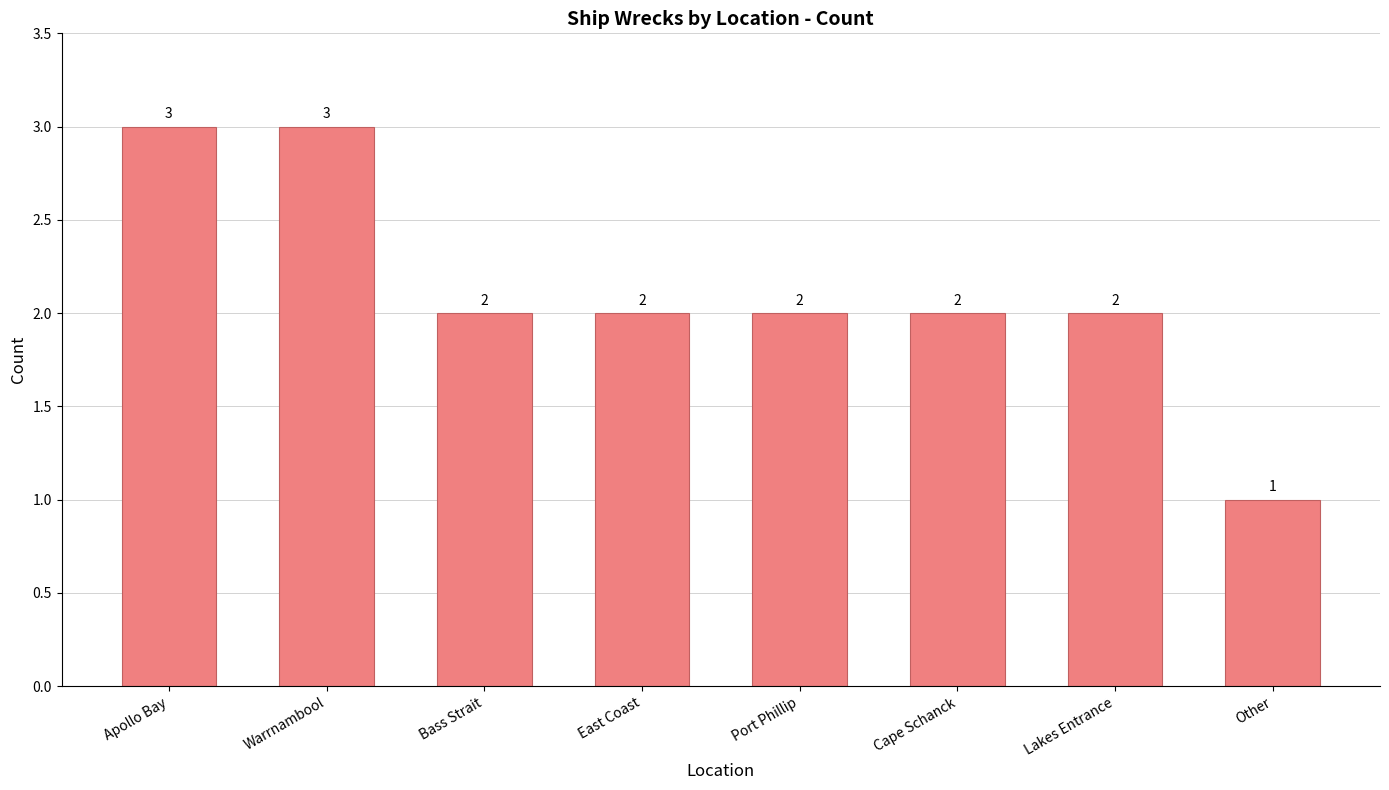

How many values are between 2 and 3?

7